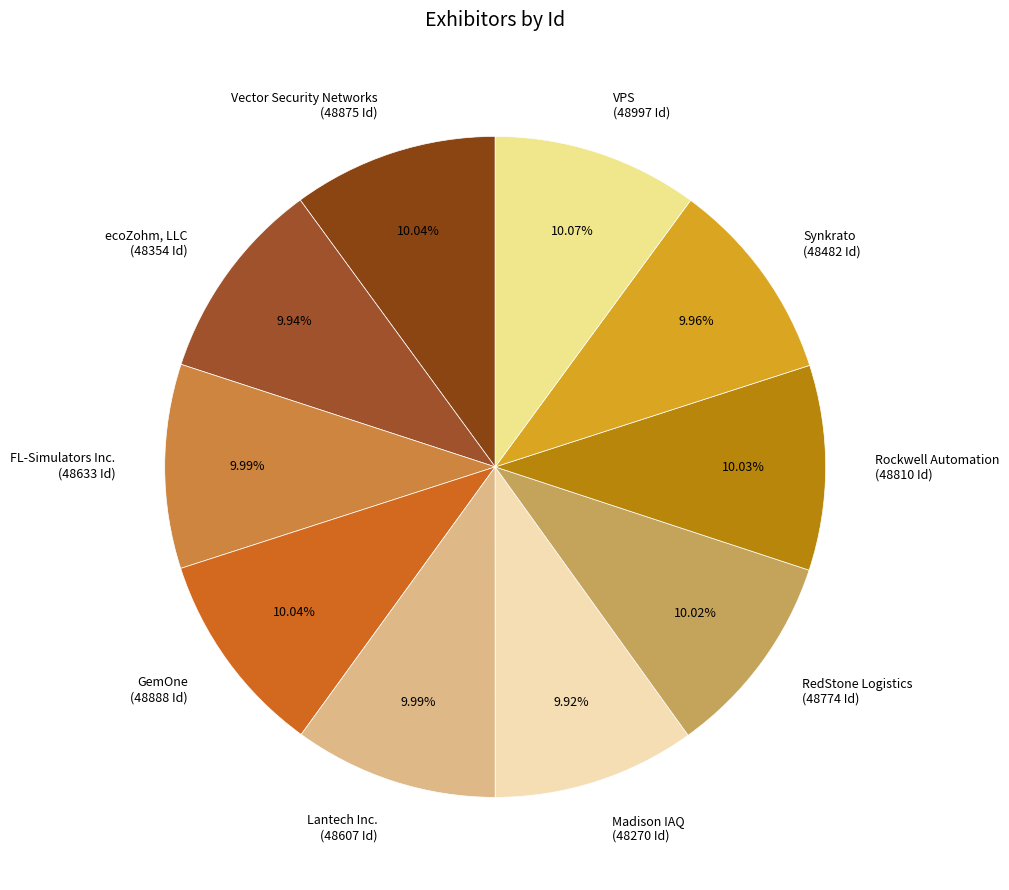

Approximately how many times larger is the value at Rockwell Automation (48810 Id) compared to Lantech Inc. (48607 Id)?

1.0